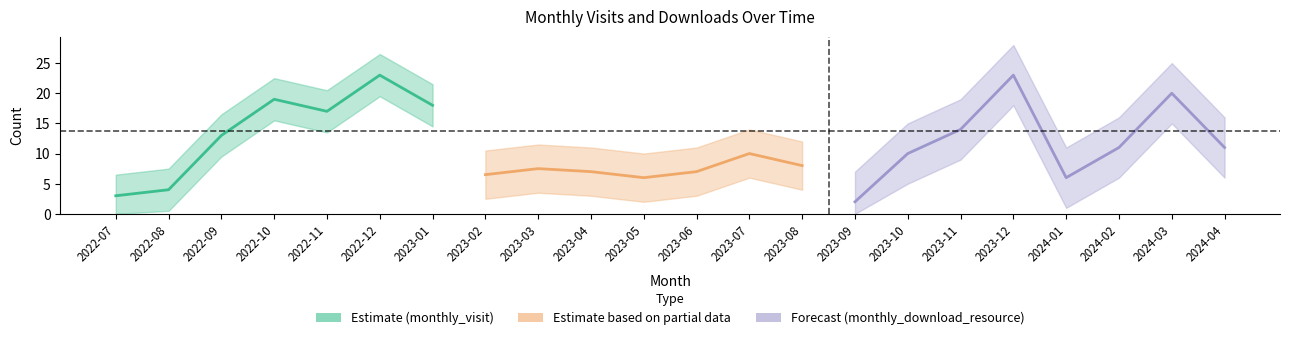

At which label is monthly_visit closest to 13?

2022-09